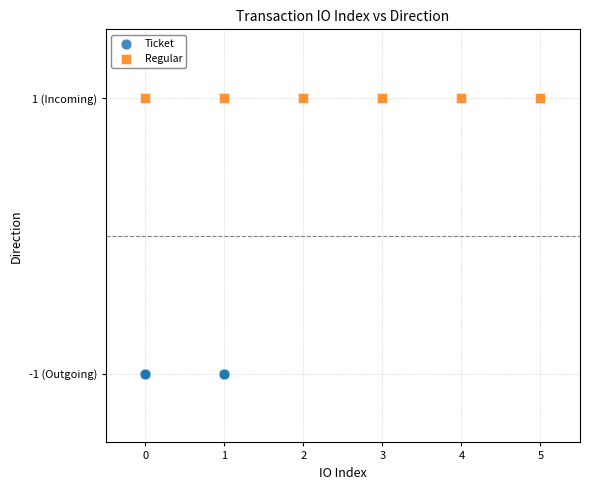

What are all the series names shown in the legend?

Ticket, Regular